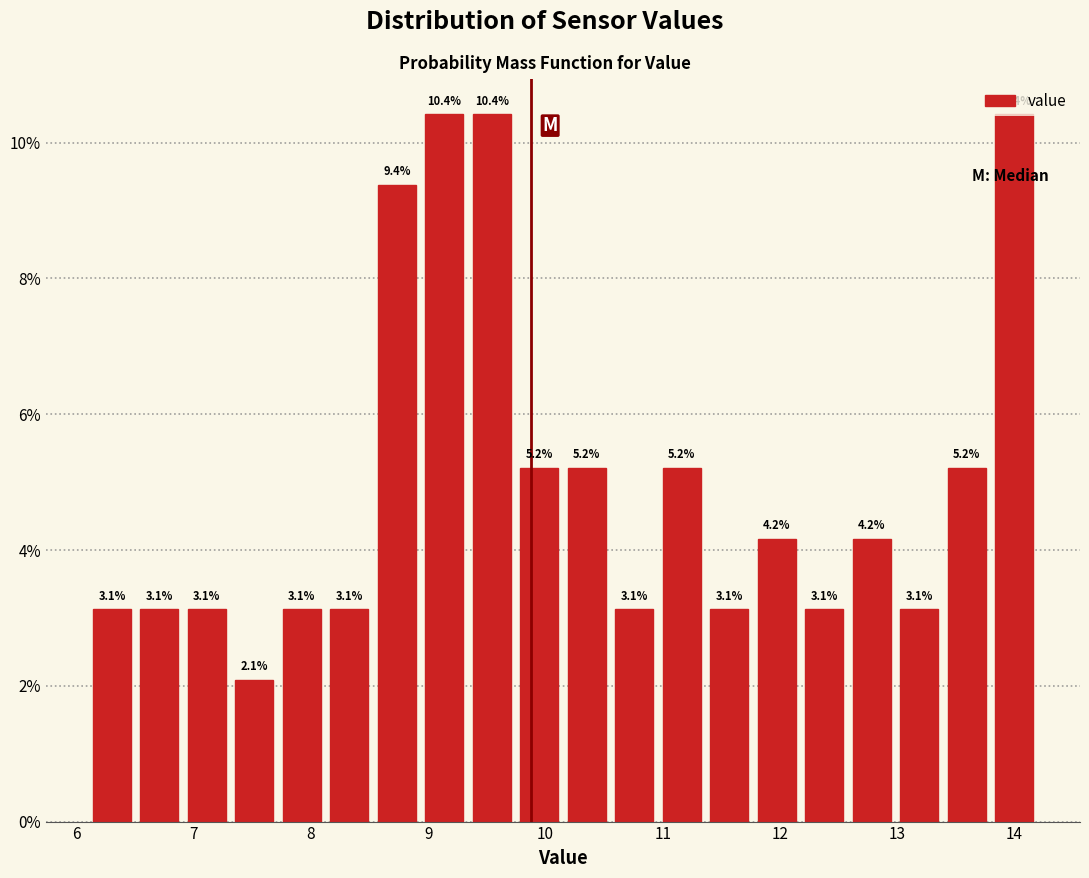

Reading left to right, transcribe this chart: for each bar, give the range it covers on the x-axis and its height. The bar edges are not printed on the chart, so give them approximately, as read against the axis.

6.1 to 6.5: 3.1
6.5 to 6.9: 3.1
6.9 to 7.3: 3.1
7.3 to 7.7: 2.1
7.7 to 8.1: 3.1
8.1 to 8.5: 3.1
8.5 to 8.9: 9.4
8.9 to 9.3: 10.4
9.3 to 9.7: 10.4
9.7 to 10.2: 5.2
10.2 to 10.6: 5.2
10.6 to 11.0: 3.1
11.0 to 11.4: 5.2
11.4 to 11.8: 3.1
11.8 to 12.2: 4.2
12.2 to 12.6: 3.1
12.6 to 13.0: 4.2
13.0 to 13.4: 3.1
13.4 to 13.8: 5.2
13.8 to 14.2: 10.4